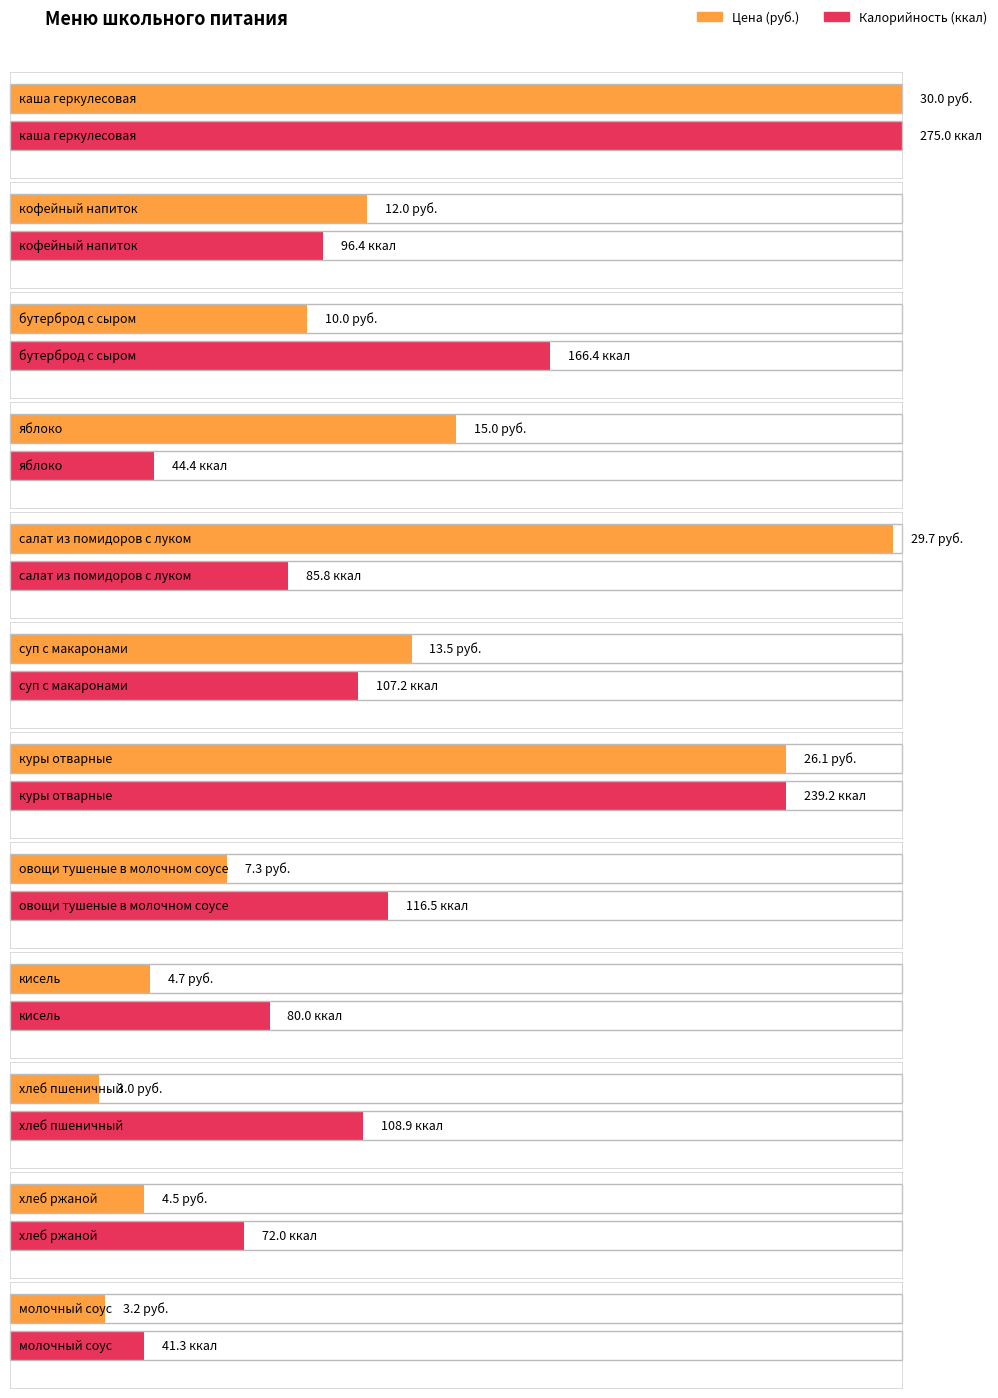

True or false: Калорийность has a value of 80.0 at кисель.

True